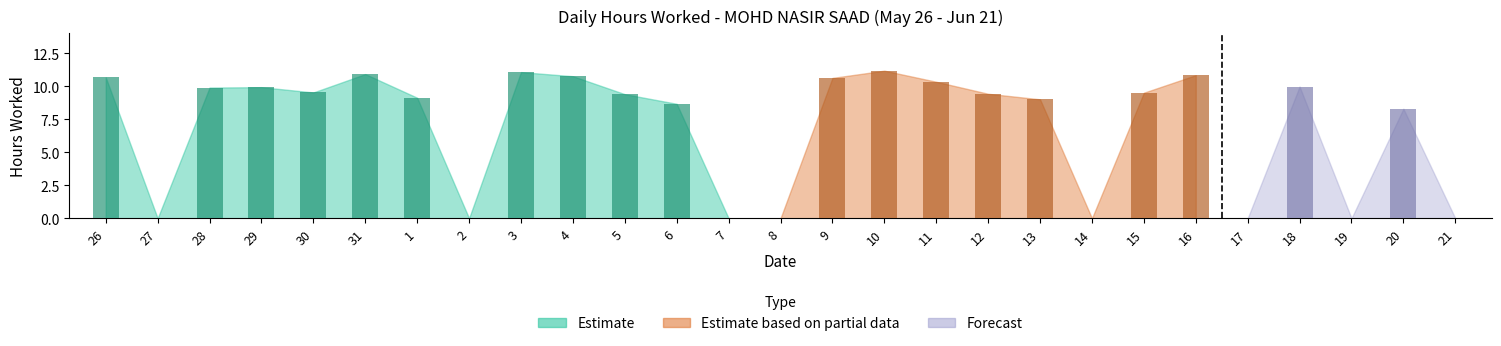

The chart shows a value of 9.1 at 1. True or false?

True